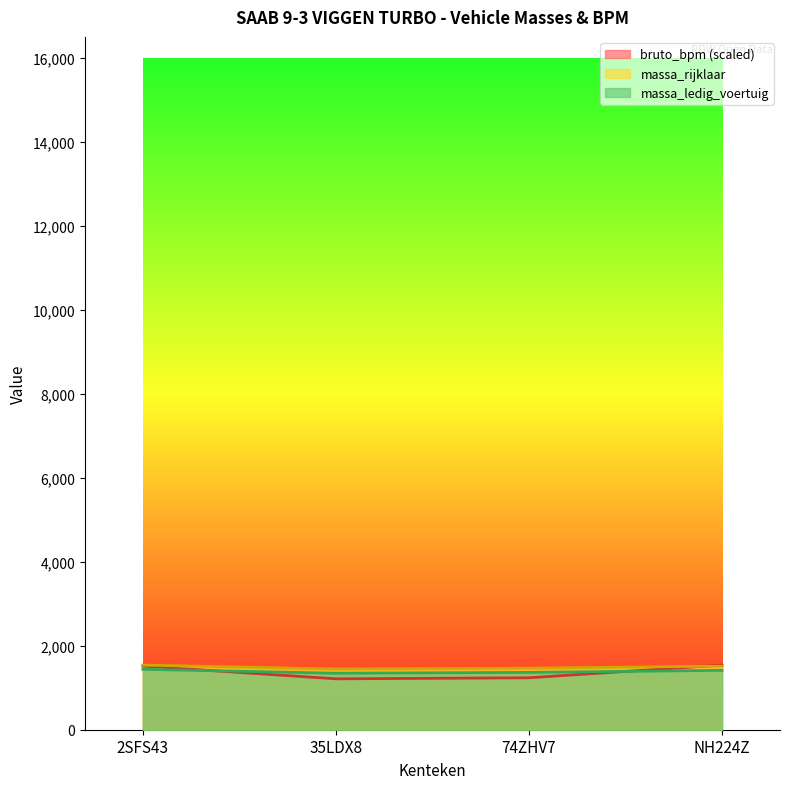

Which category has the highest value in the bruto_bpm series?

NH224Z